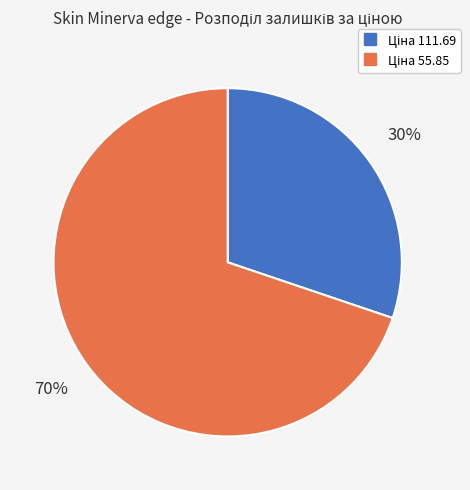

To the nearest percent, what is the average slice percentage?

50%